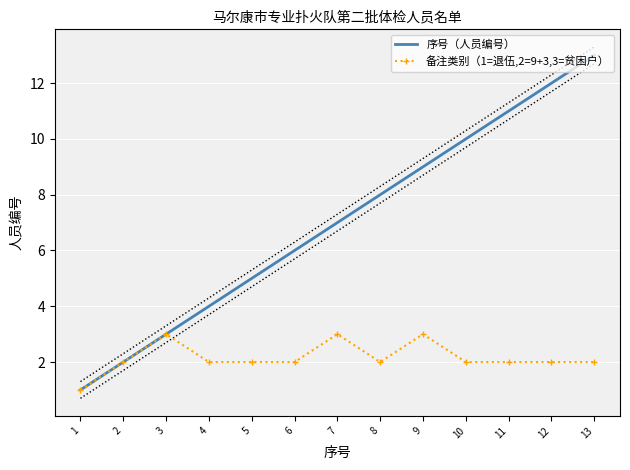

Reading right to left, list all the values displayed in this chart.

序号（人员编号）: 13=13	12=12	11=11	10=10	9=9	8=8	7=7	6=6	5=5	4=4	3=3	2=2	1=1
备注类别（1=退伍,2=9+3,3=贫困户）: 13=2	12=2	11=2	10=2	9=3	8=2	7=3	6=2	5=2	4=2	3=3	2=2	1=1